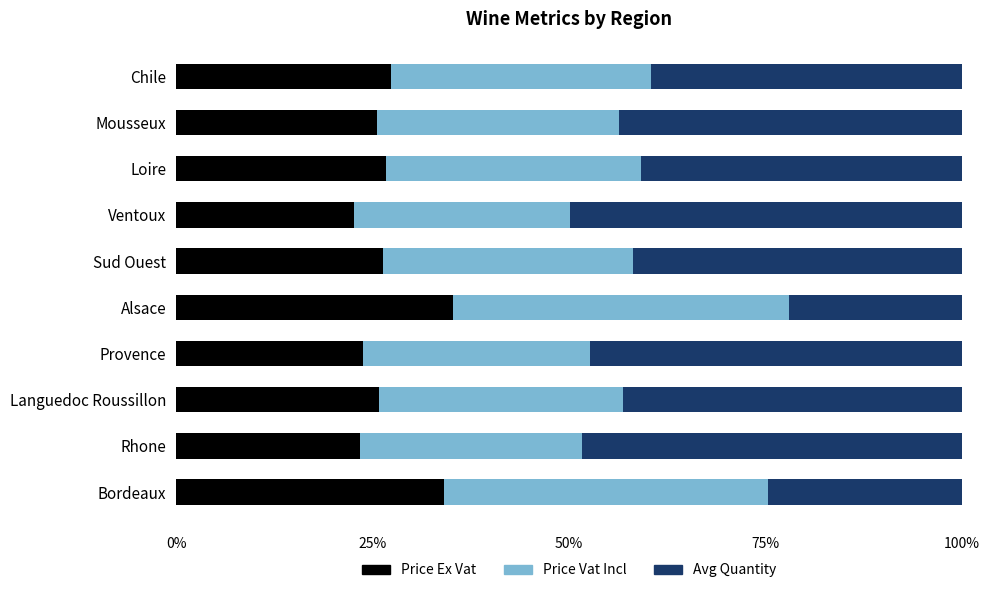

What is the sum of the Price Ex Vat values at Sud Ouest and Loire?

53.1